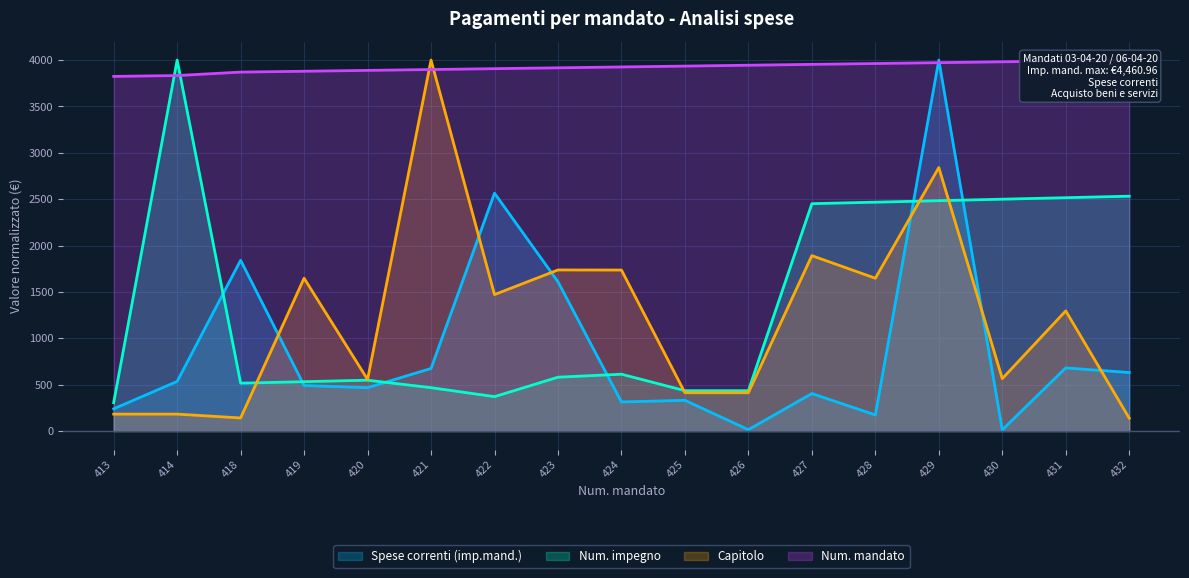

After their last crossing, which series has the higher values: Spese correnti (imp.mand.) or Capitolo?

Spese correnti (imp.mand.)